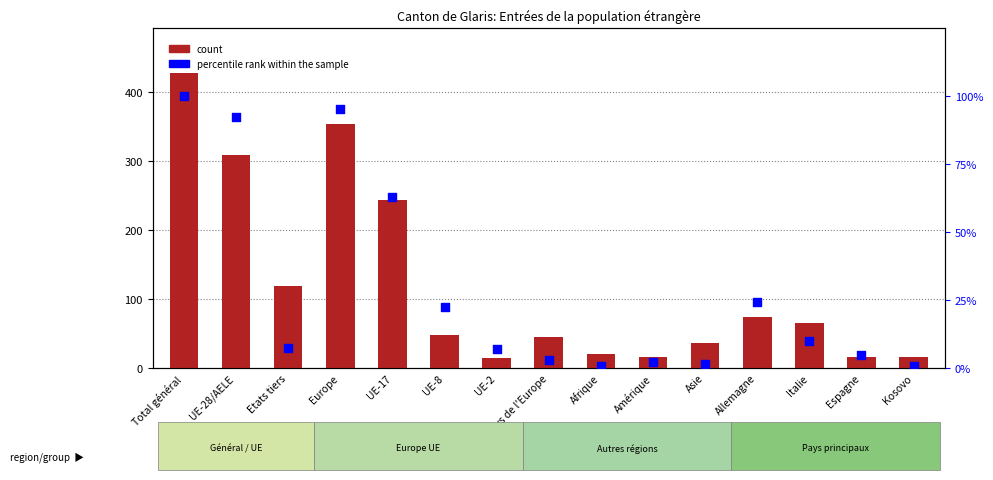

Which series has the widest spread of Y values?

count